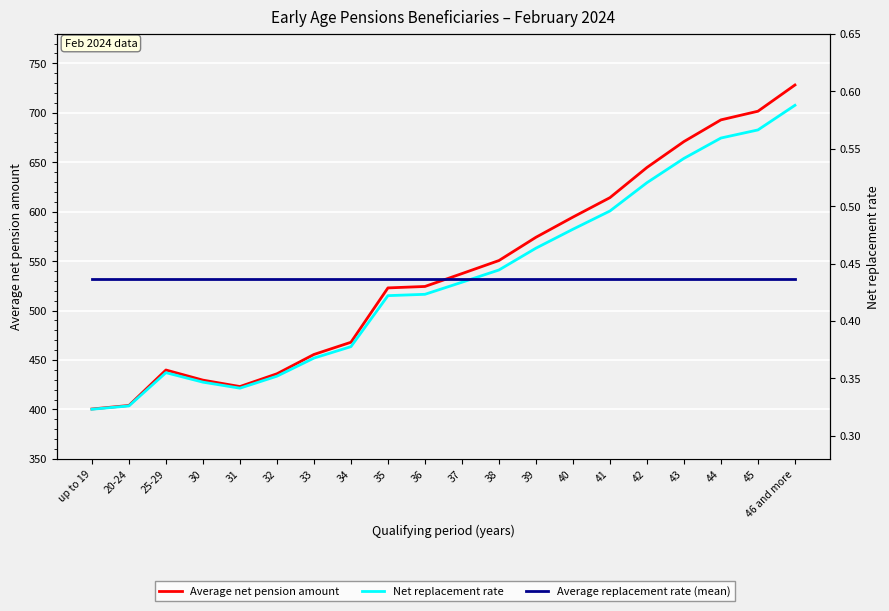

Is it true that Average net pension amount equals 259.7 at 36?

False